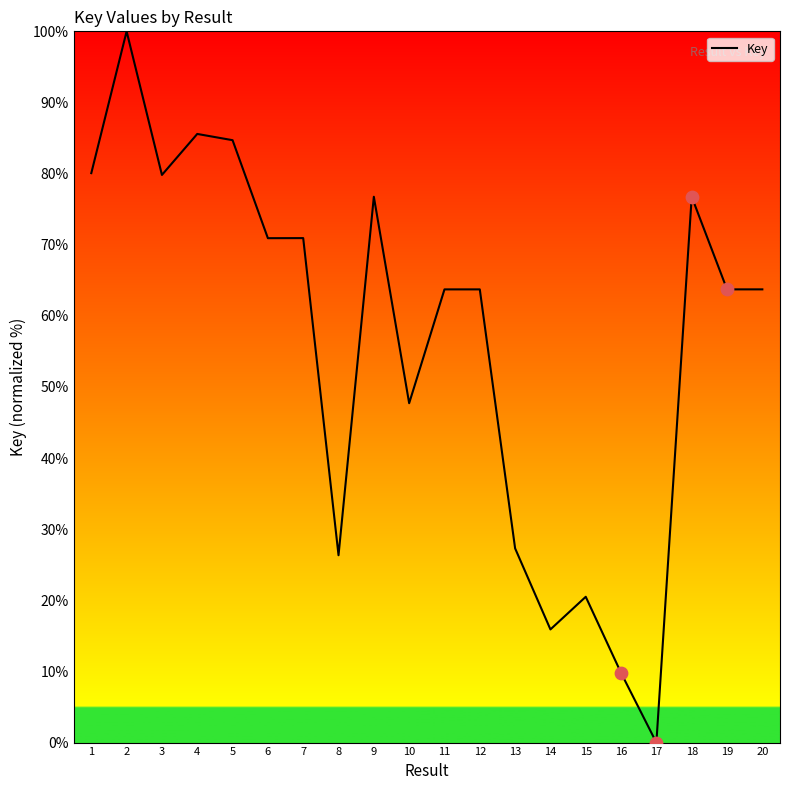

What is the change in value from 14 to 18?

+60.8